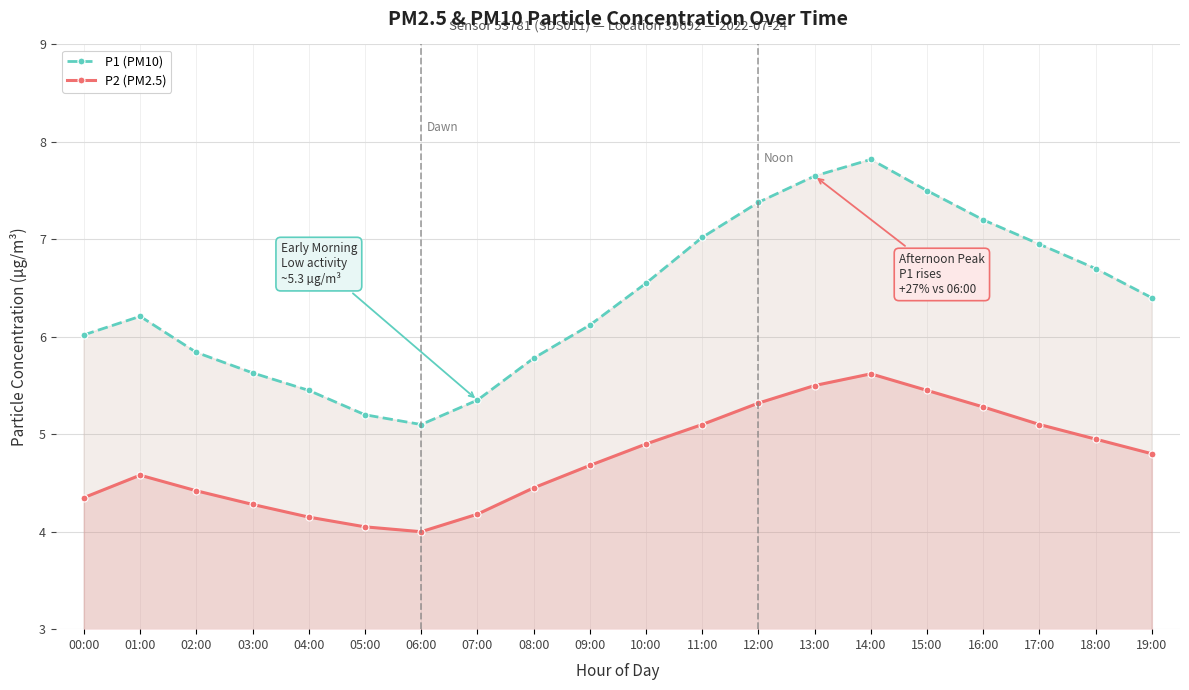

True or false: P1 (PM10) and P2 (PM2.5) cross at least once.

False